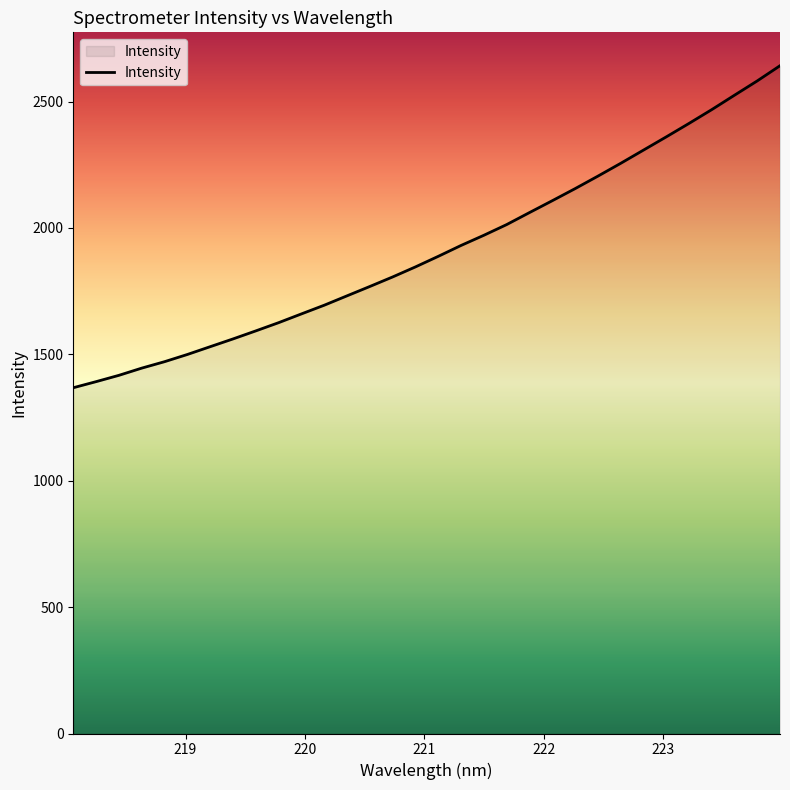

What is the maximum value shown in the chart?

2641.8